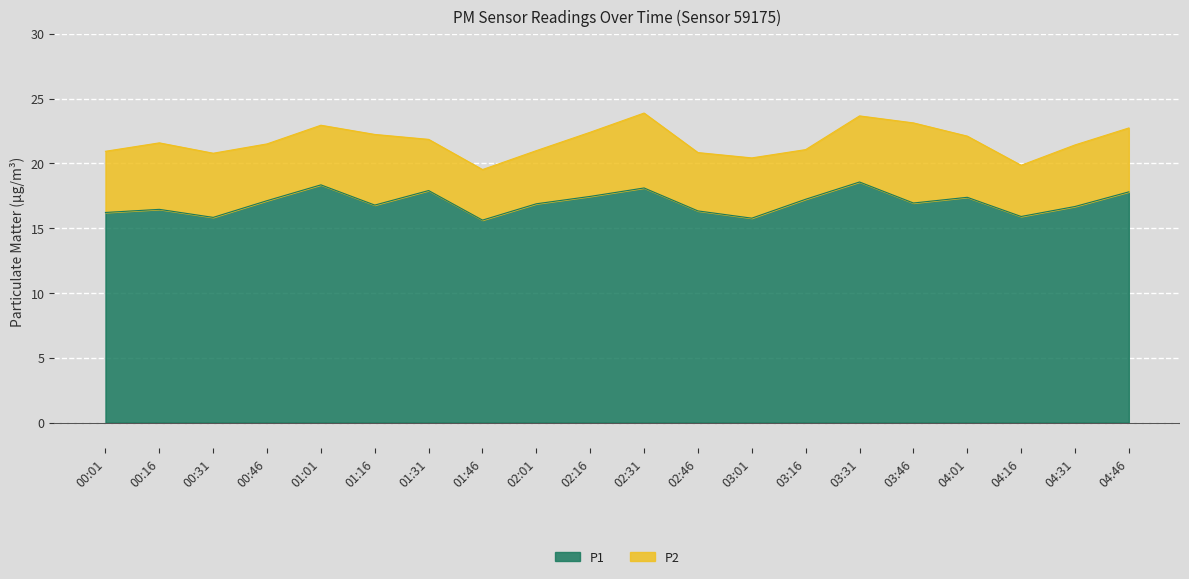

What is the greatest value displayed?

18.6